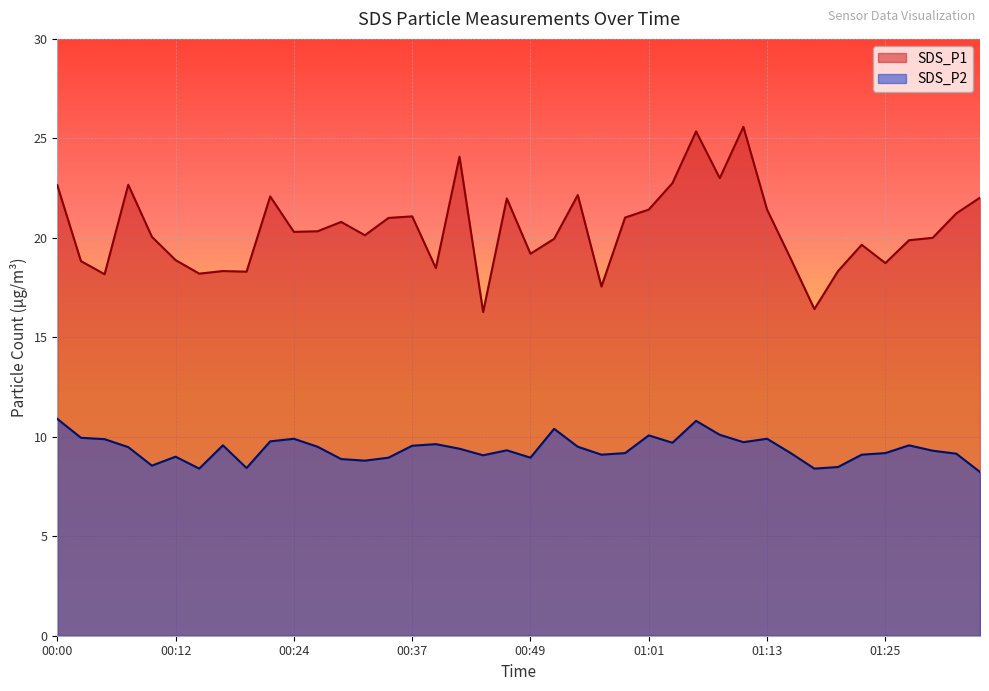

At which label is SDS_P2 closest to 9?

00:12